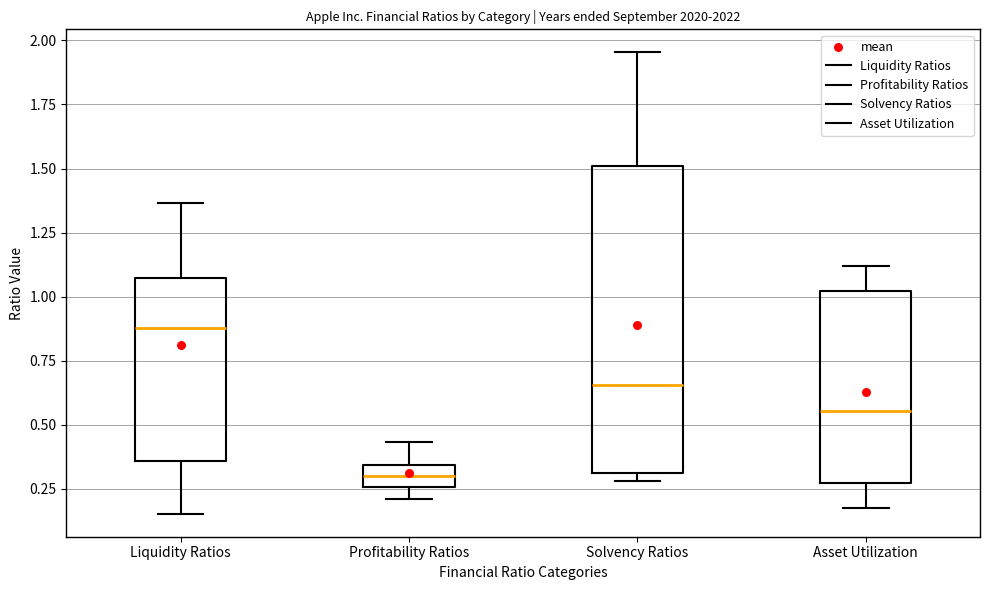

Where does the median line of the box for Profitability Ratios sit on the y-axis? The values are not printed on the chart, so give them approximately, as read against the axis.

0.30